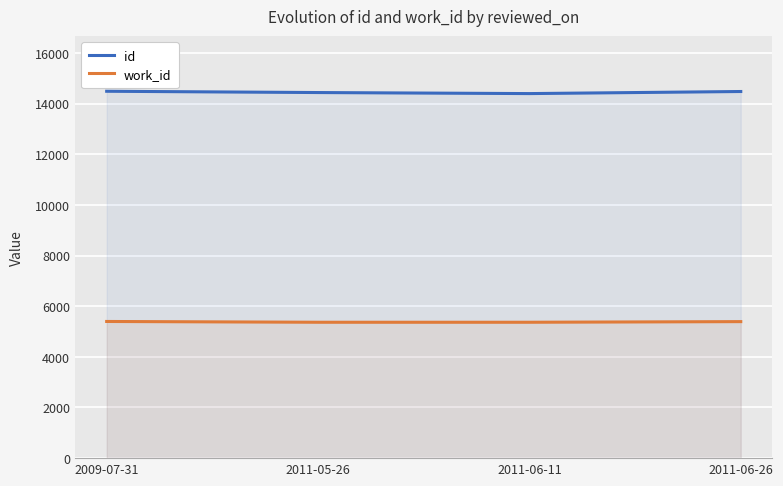

What is the maximum value shown in the chart?

14488